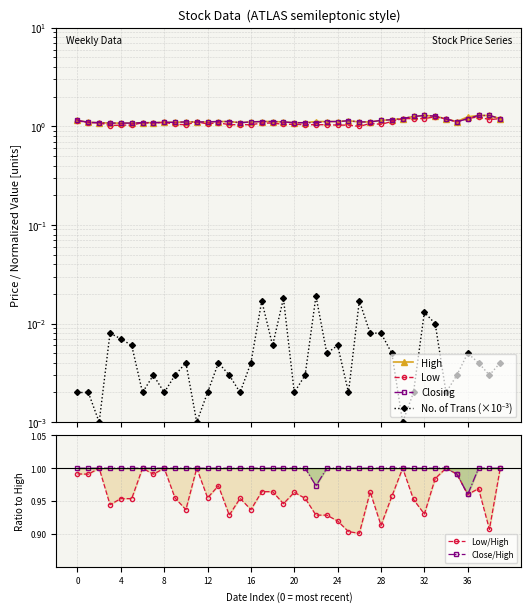

How many lines are shown in the chart?

6